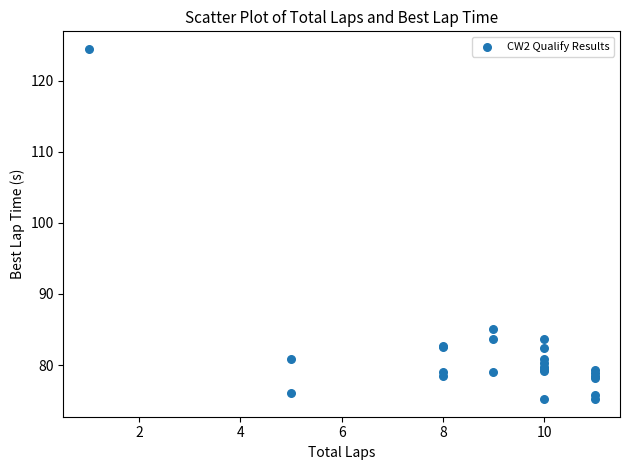

What Y value in the scatter plot is closest to 99?

85.0